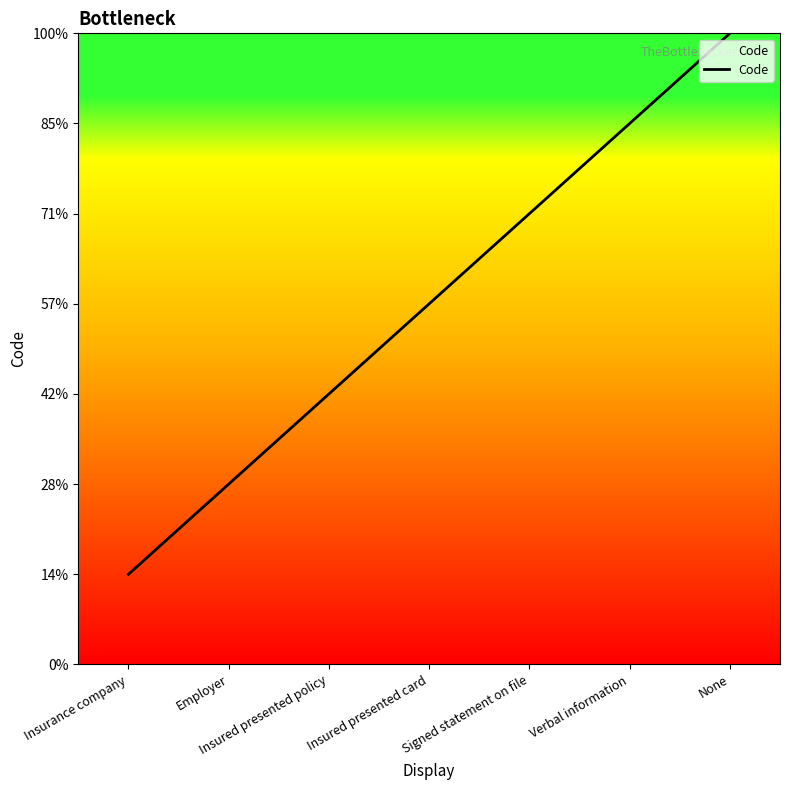

What is the change in value from Employer to Verbal information?

+4